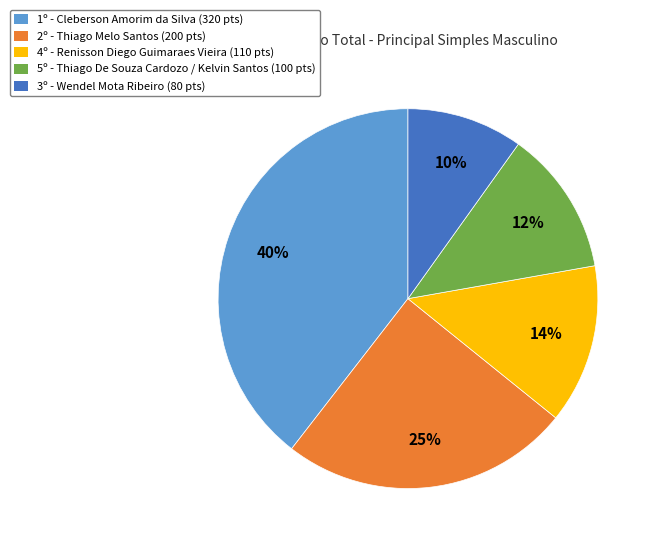

What is the smallest slice in the pie chart?

3º - Wendel Mota Ribeiro (80 pts)